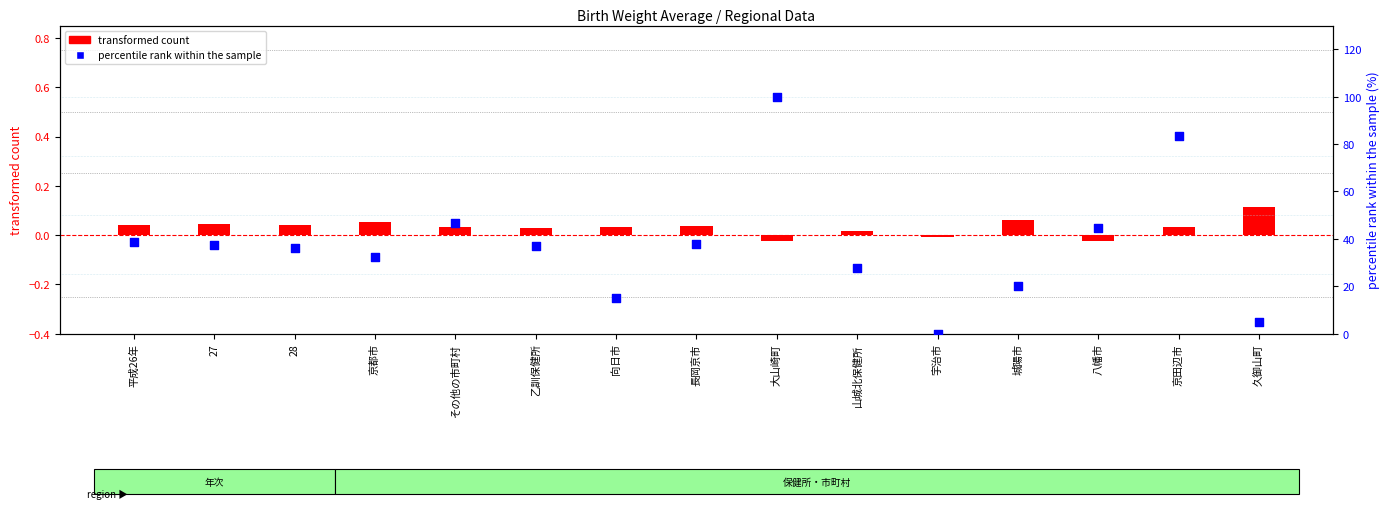

Is the value of percentile rank within the sample at 長岡京市 greater than the value of transformed count (male avg - 3.0) at 平成26年?

Yes